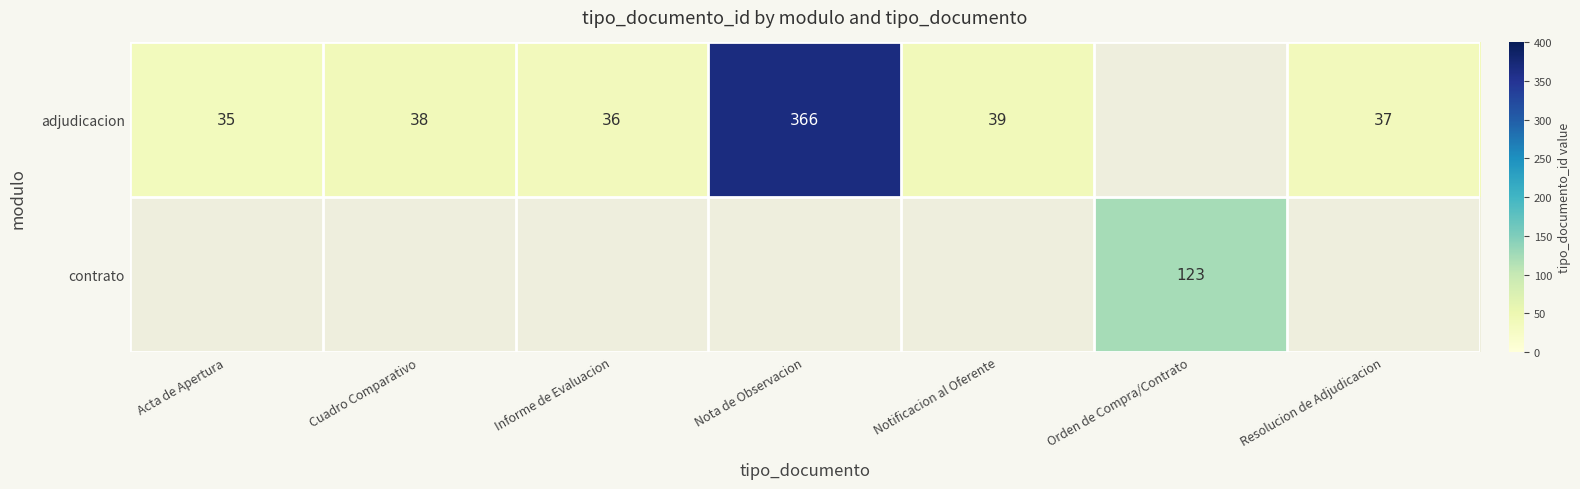

Between Nota de Observacion and Orden de Compra/Contrato, which is larger?

Nota de Observacion